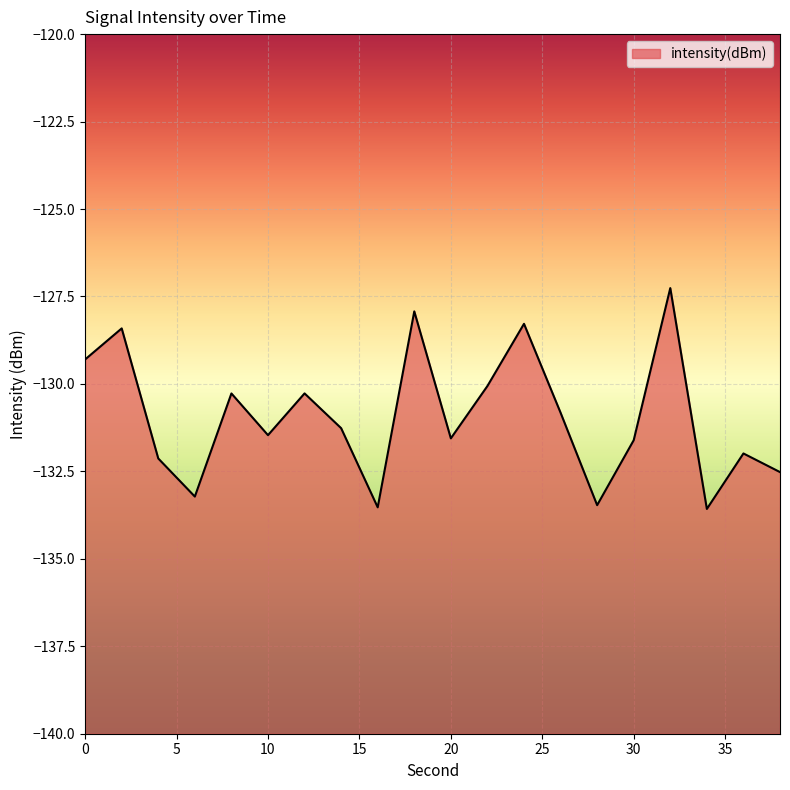

List the labels in order of value, largest first.

32, 18, 24, 2, 0, 22, 12, 8, 26, 14, 10, 20, 30, 36, 4, 38, 6, 28, 16, 34